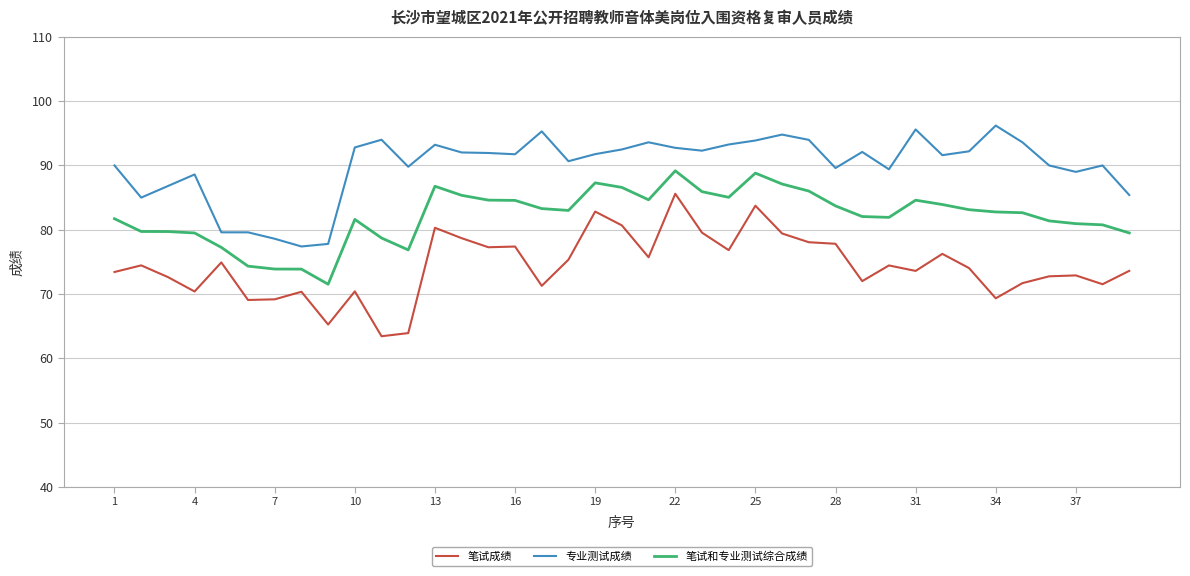

How many lines are shown in the chart?

3